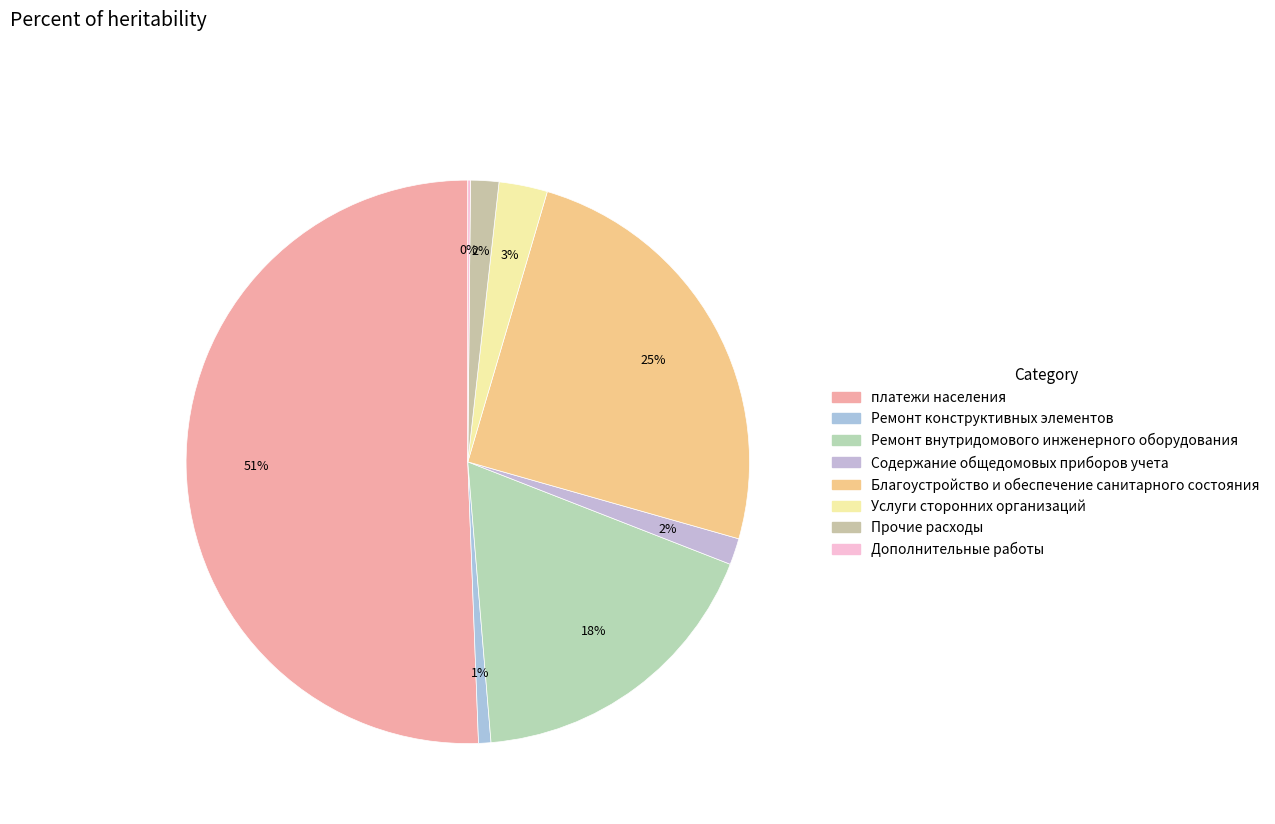

Approximately how many times larger is the value at Услуги сторонних организаций compared to Дополнительные работы?

18.3